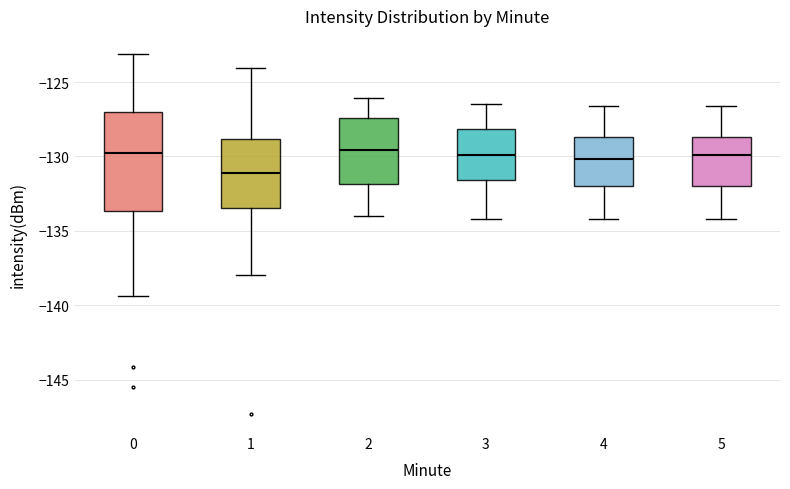

Comparing the boxes themselves (not the whiskers), which one is the tallest?

0